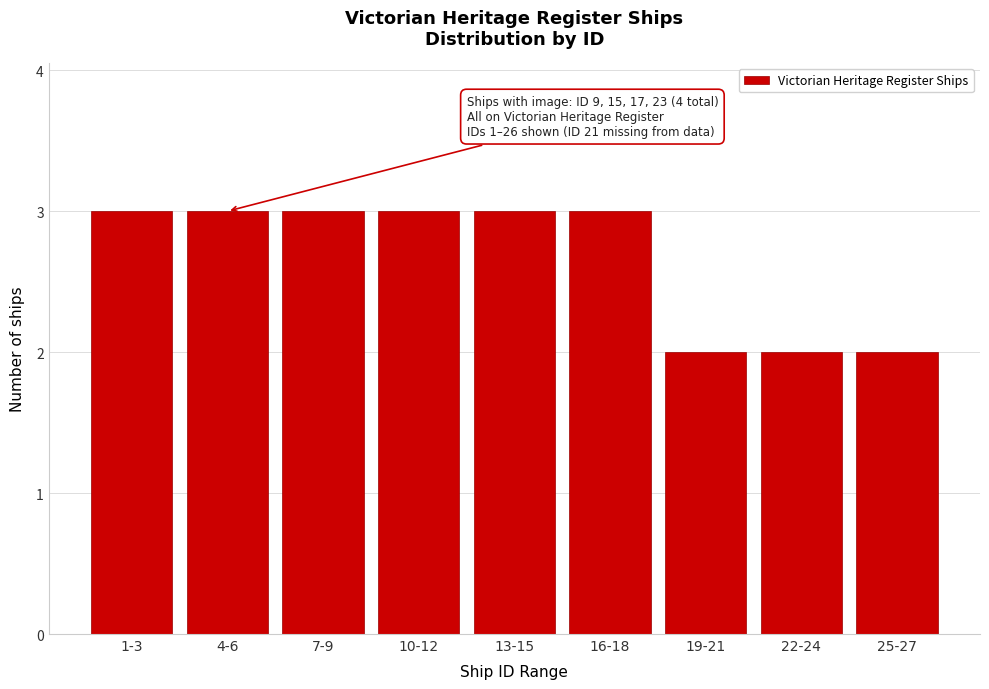

Reading left to right, extract all data points from this chart.

3	3	3	3	3	3	2	2	2